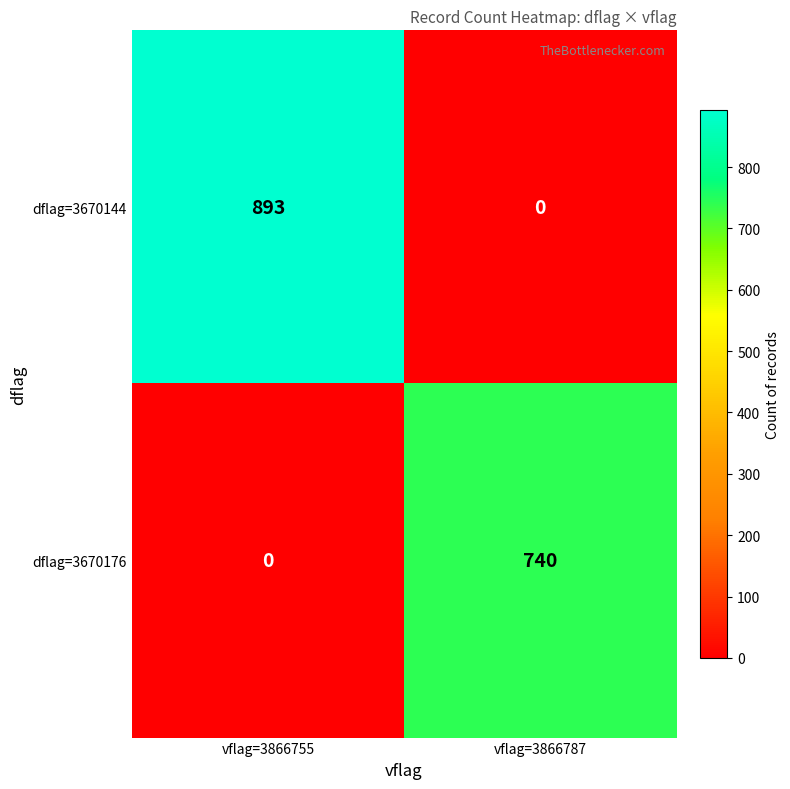

At vflag=3866755, list the series in order from smallest to largest.

dflag=3670176, dflag=3670144